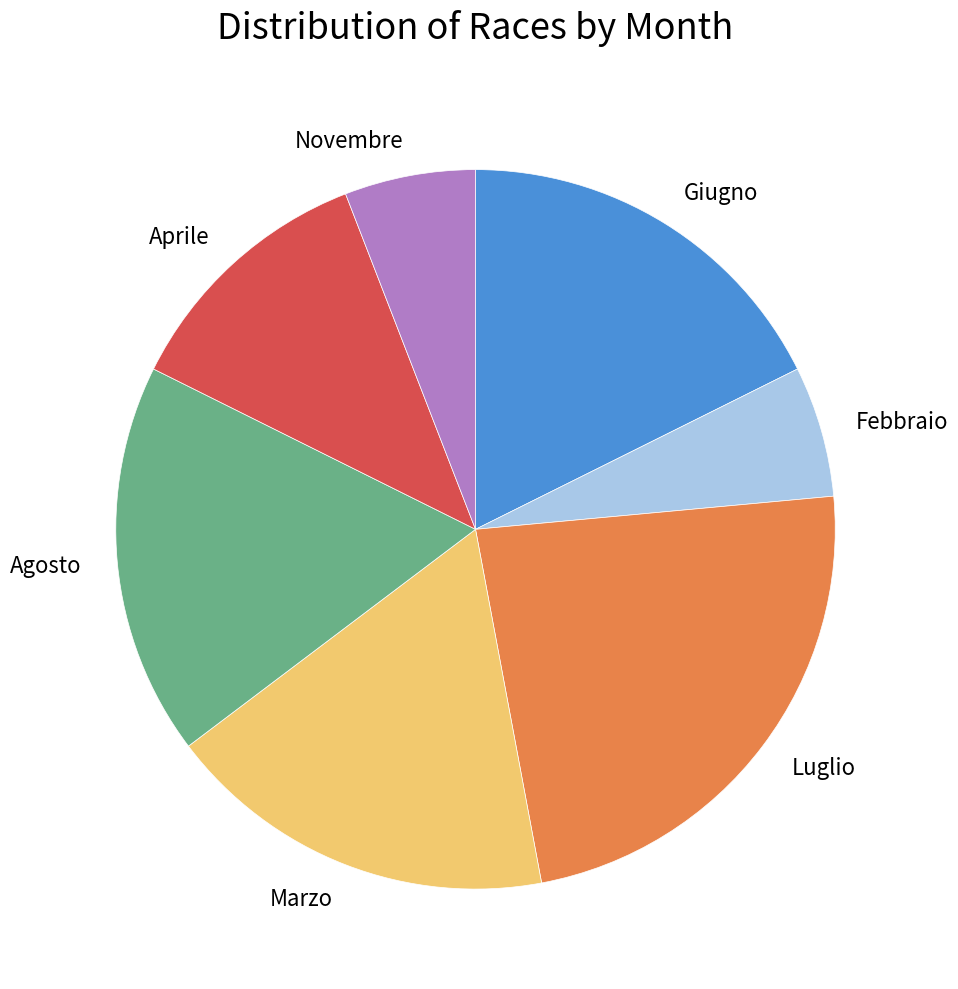

Which slice is the largest?

Luglio